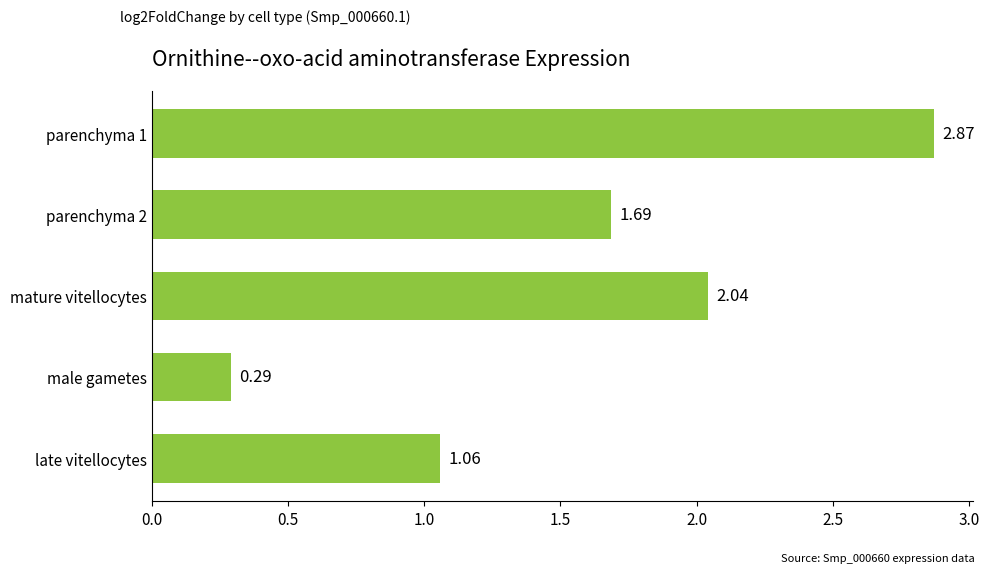

Between male gametes and parenchyma 2, which is larger?

parenchyma 2